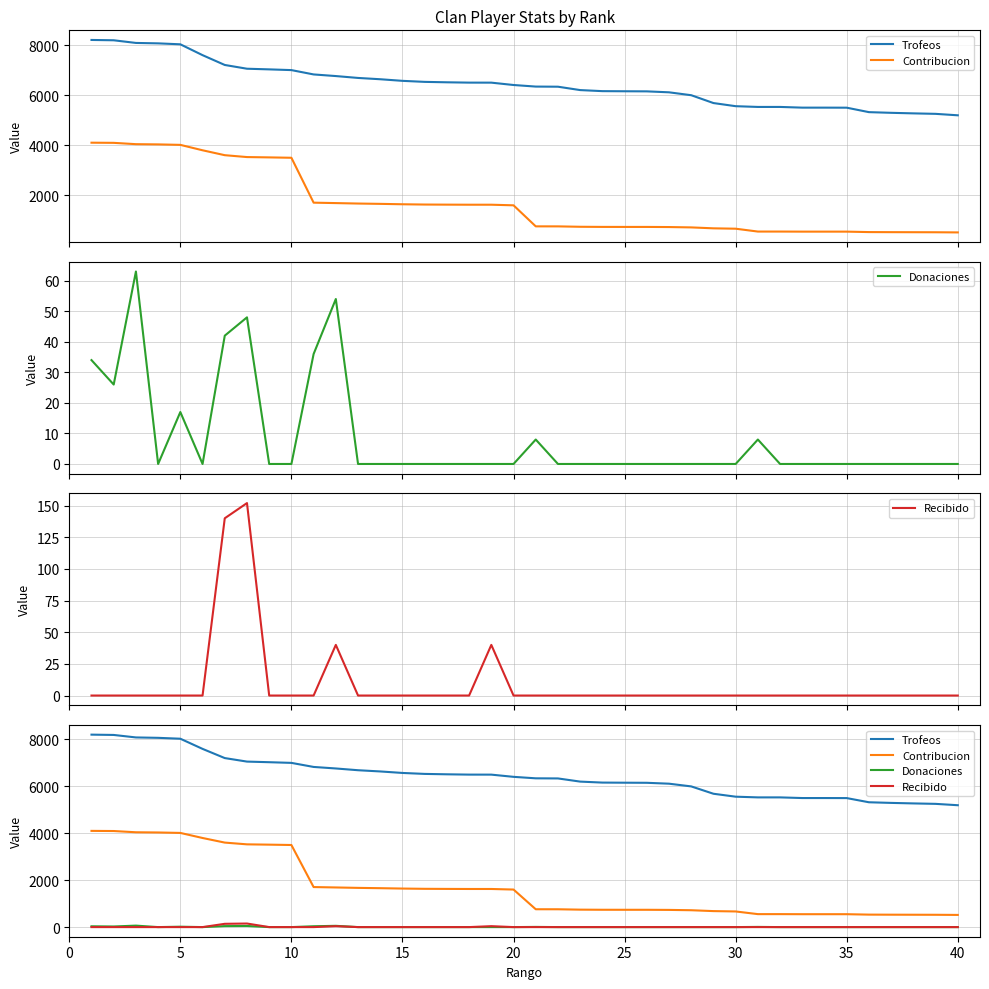

The Recibido series shows 85 at 40. True or false?

False